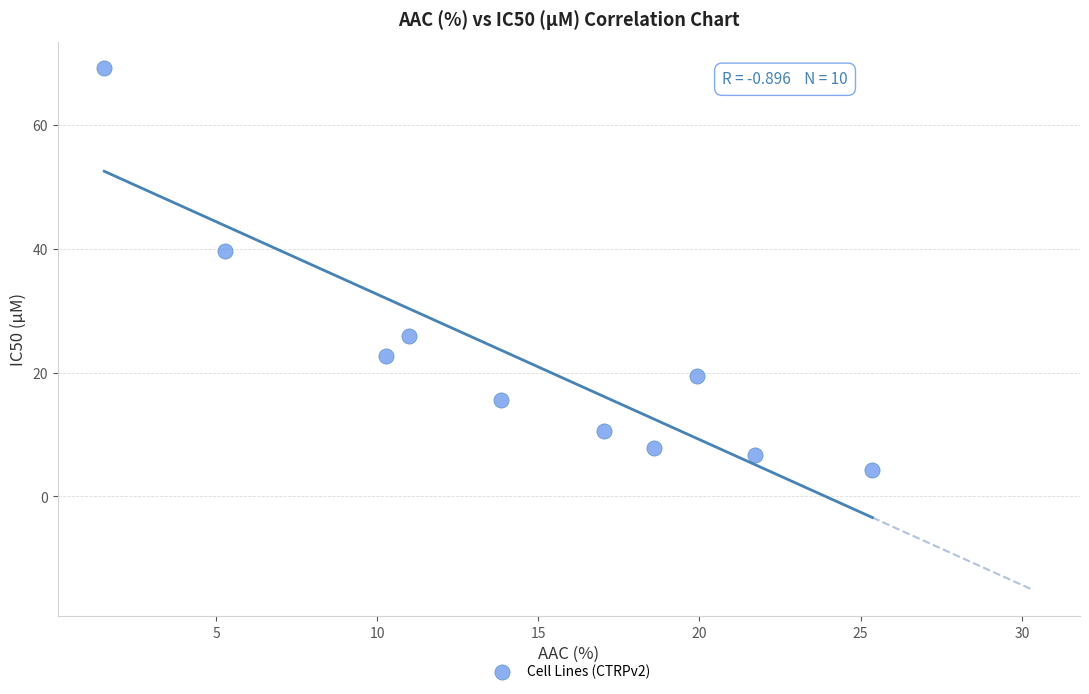

What is the average X value?

14.5